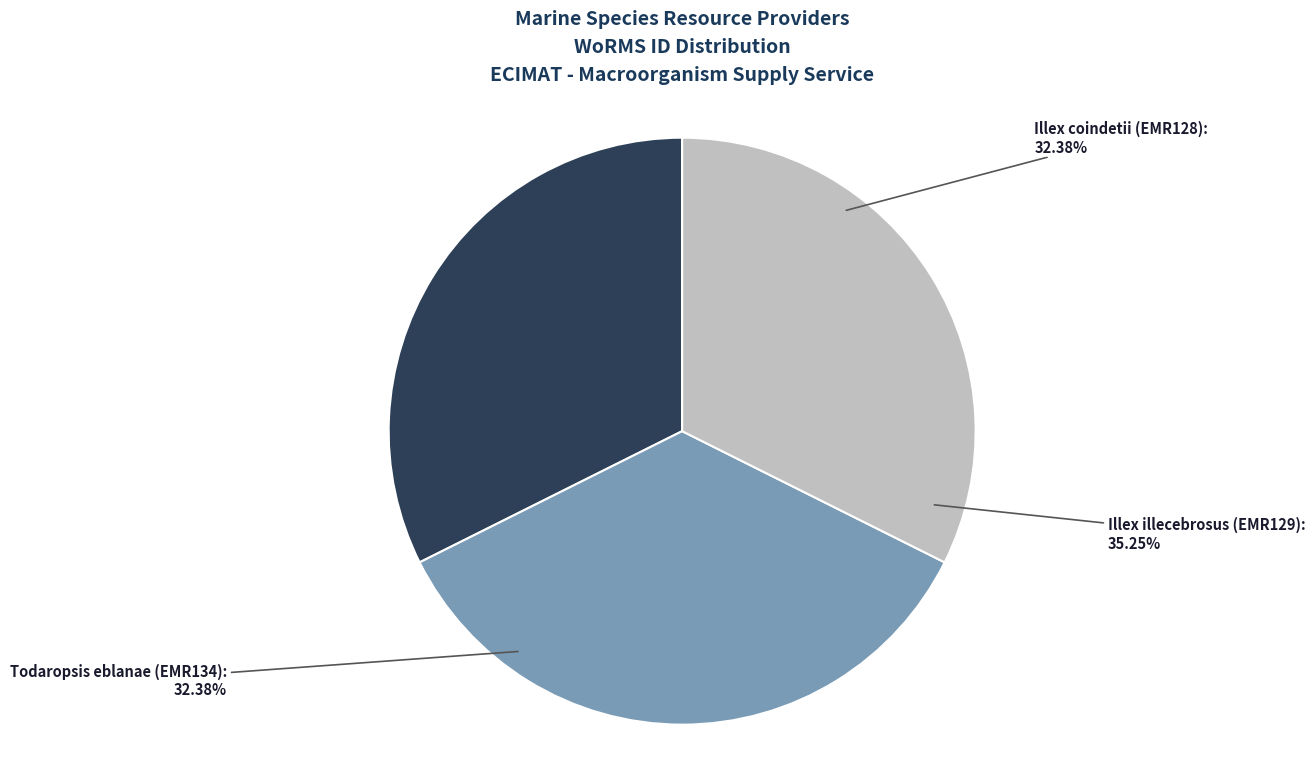

Which category has the biggest portion of the pie?

Illex illecebrosus (EMR129)